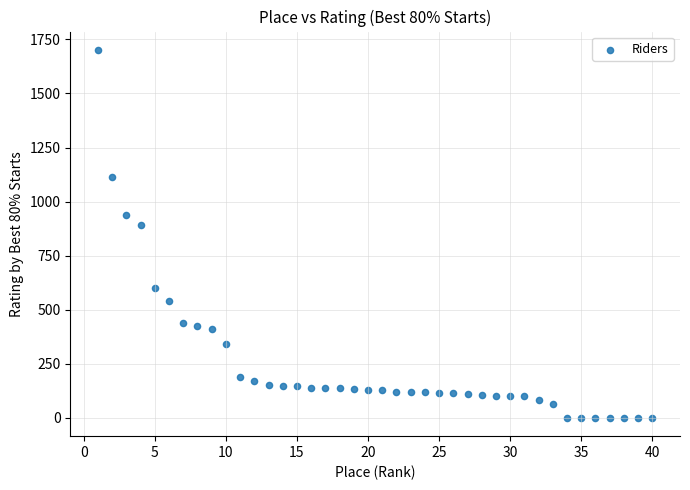

What is the range of X values (max minus min)?

39.0